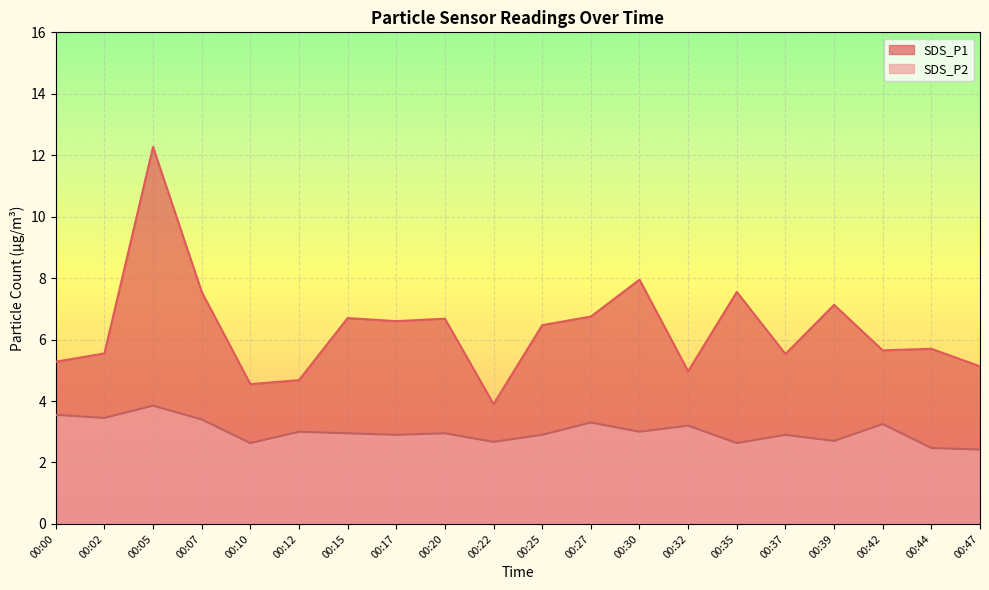

Which series has the largest total across all categories?

SDS_P1